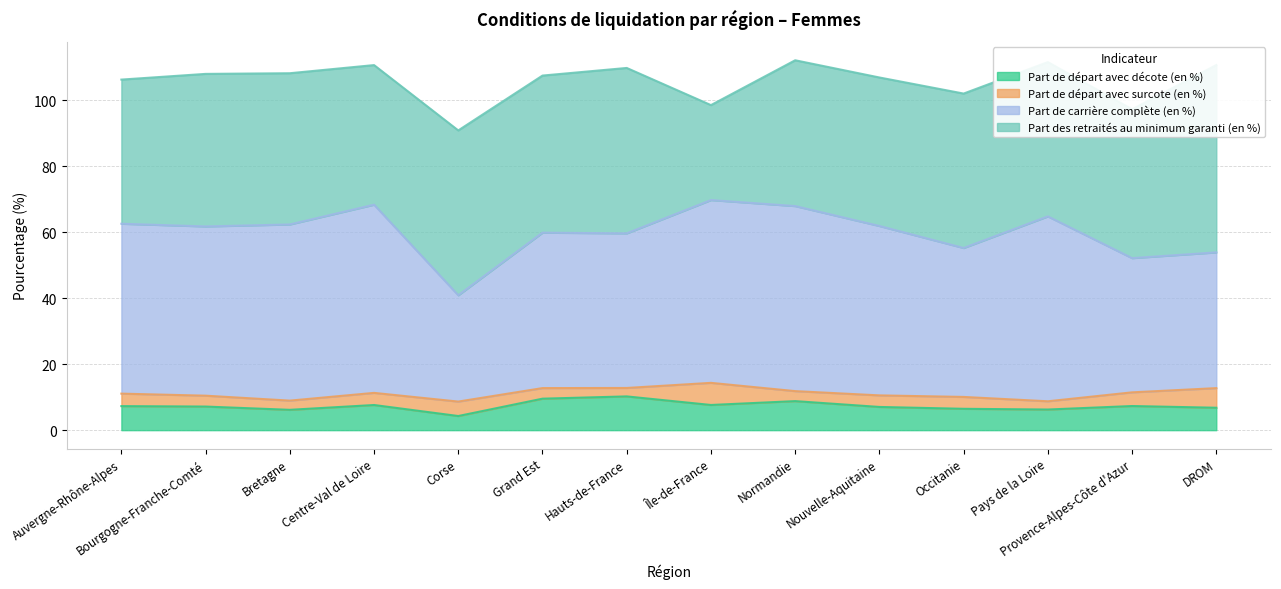

Which has a higher value, Occitanie or Grand Est?

Grand Est